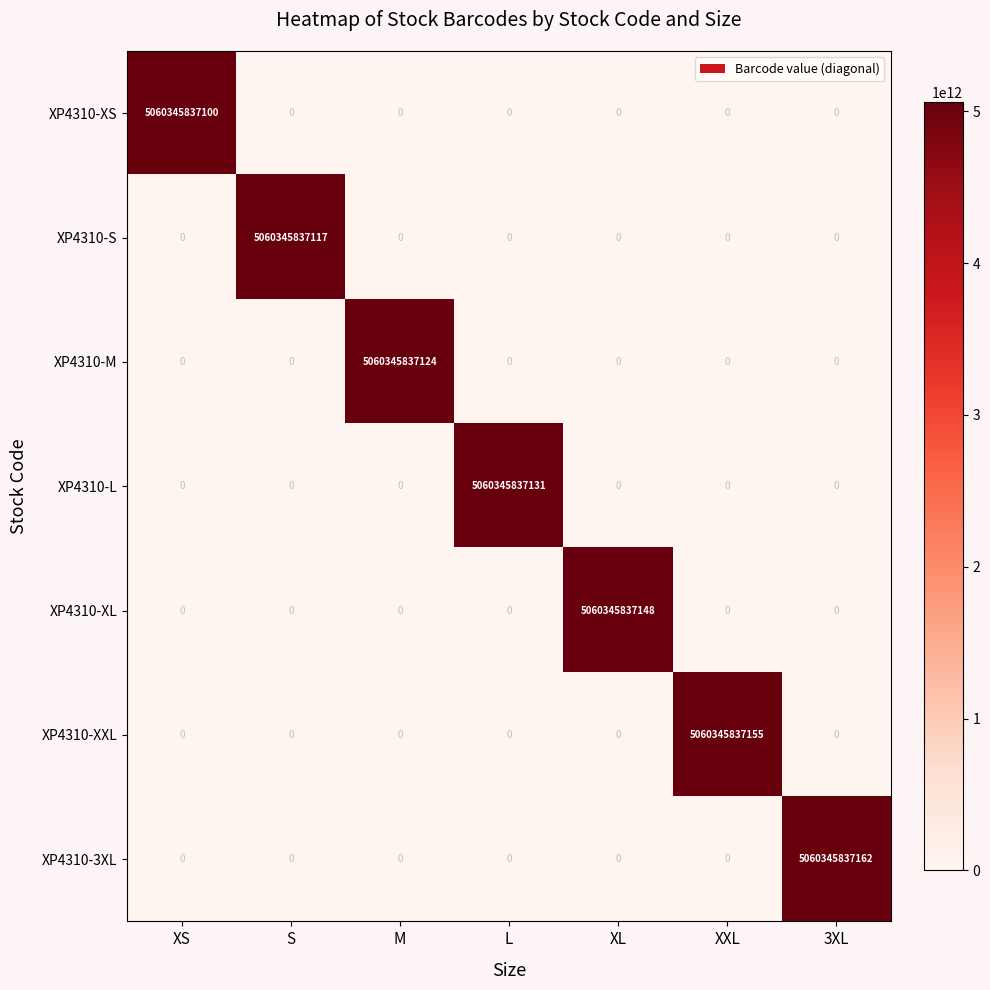

Rank the series by their maximum value, from highest to lowest.

XP4310-3XL, XP4310-XXL, XP4310-XL, XP4310-L, XP4310-M, XP4310-S, XP4310-XS